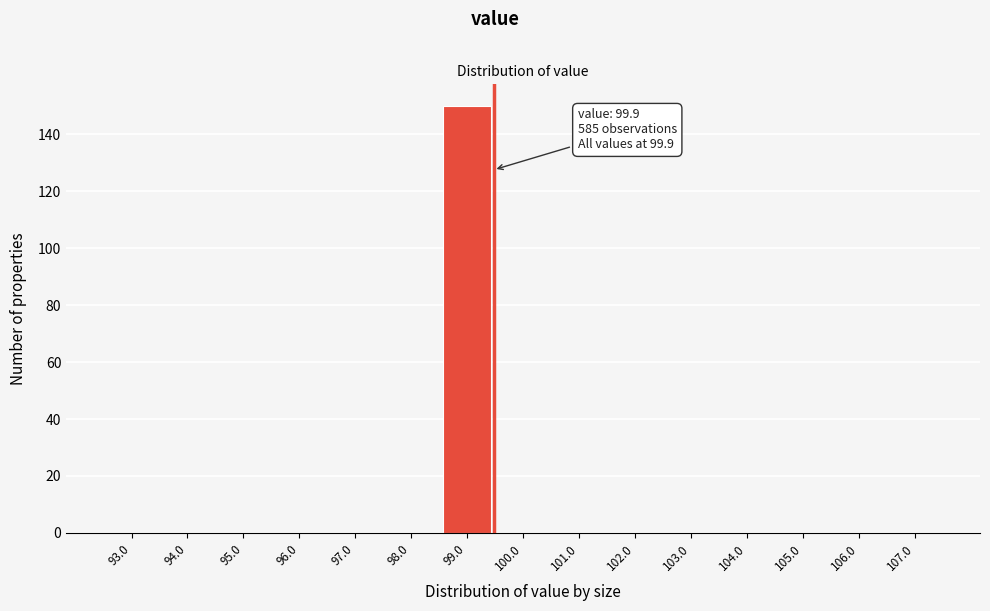

Reading right to left, what are all the values shown in this chart?

107.0=0	106.0=0	105.0=0	104.0=0	103.0=0	102.0=0	101.0=0	100.0=0	99.0=150	98.0=0	97.0=0	96.0=0	95.0=0	94.0=0	93.0=0